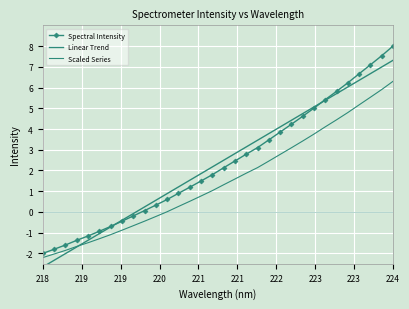

What is the maximum value for Scaled Series?

6.3